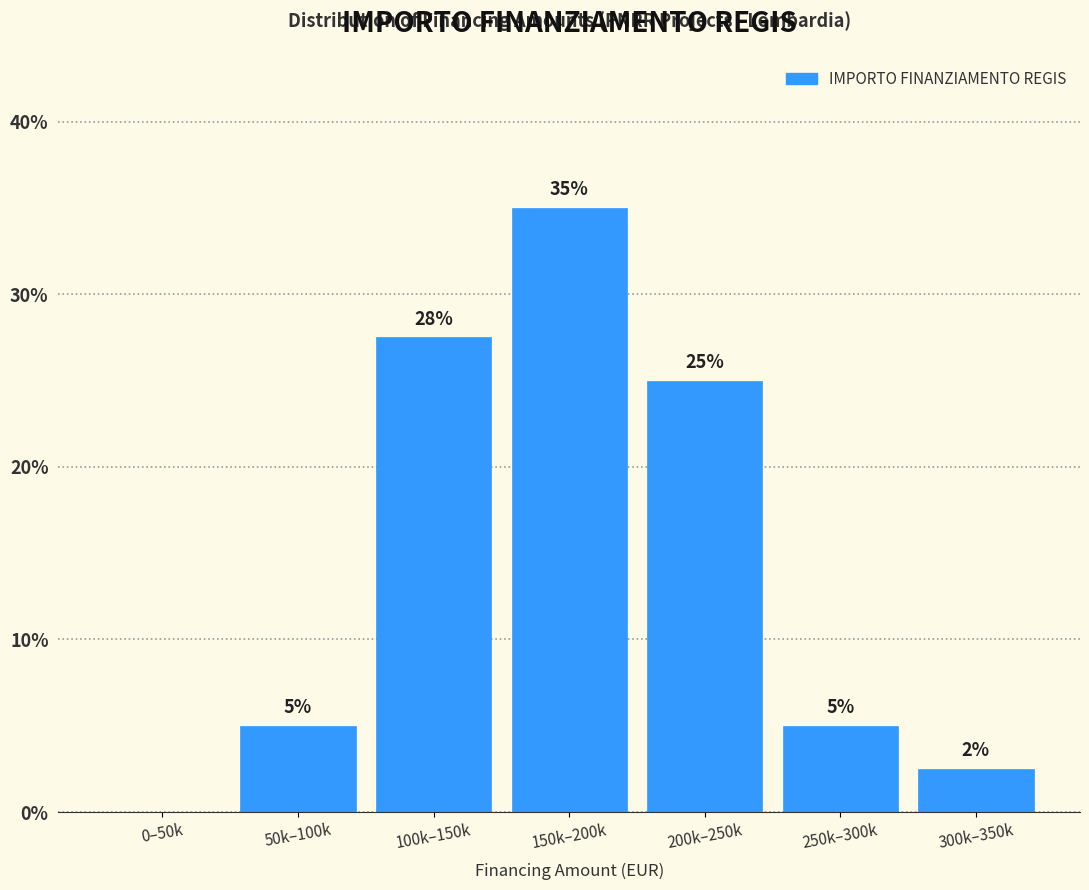

Where is the data nearest to the value 17?

200k–250k